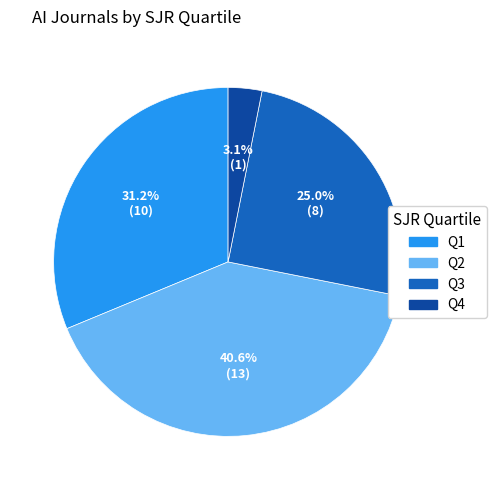

True or false: Q4 accounts for 18% of the total.

False